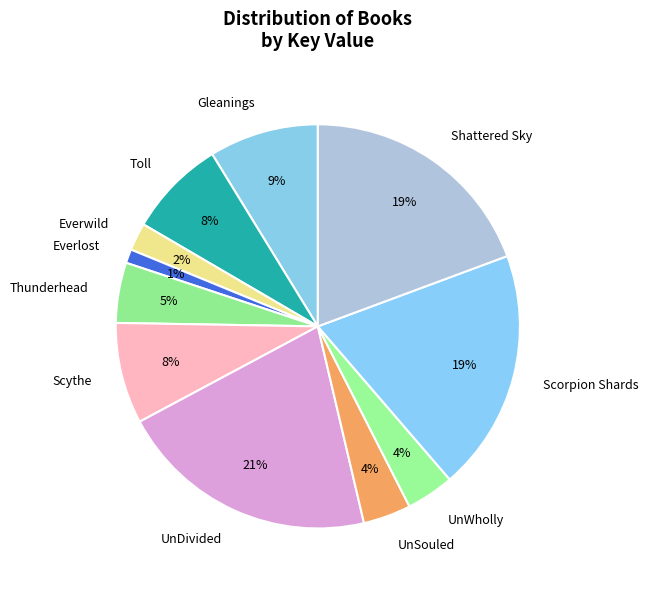

Is there a majority slice in this chart?

No